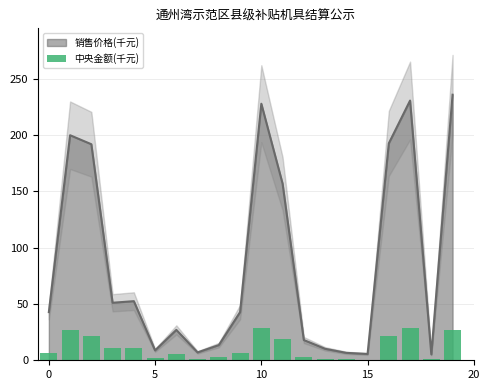

The 销售价格(千元) series shows 5.6 at 15. True or false?

True